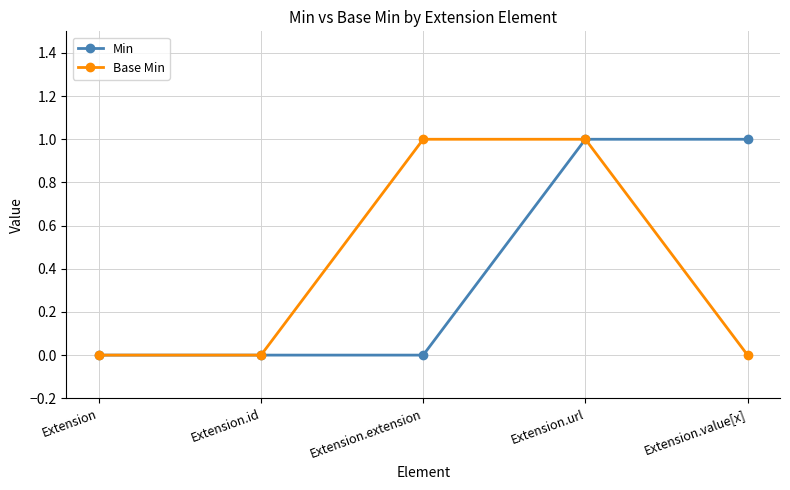

Which series changed the most between Extension and Extension.extension?

Base Min